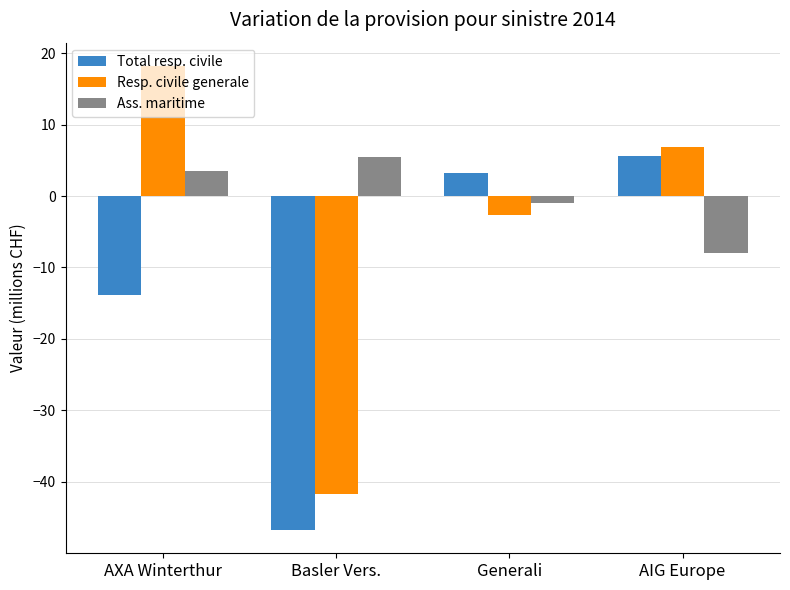

At which label does Total resp. civile reach its peak?

AIG Europe